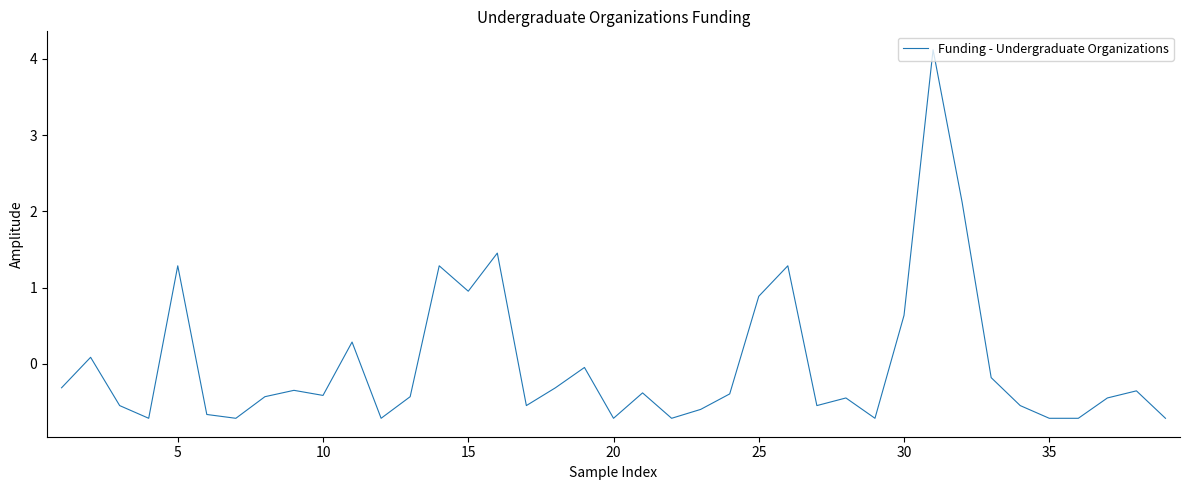

What is the greatest value displayed?

4.1